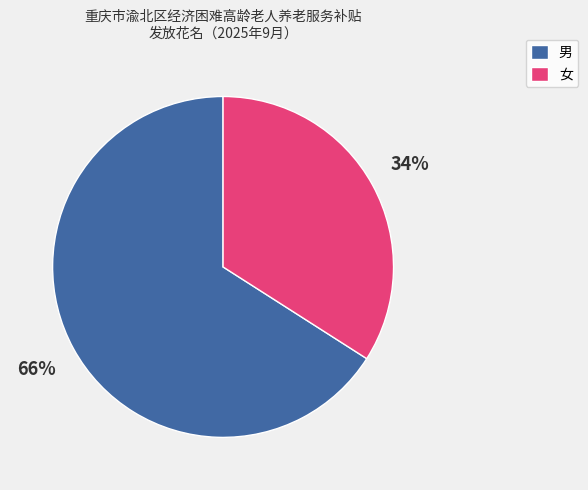

Rank the categories by value from highest to lowest.

男, 女